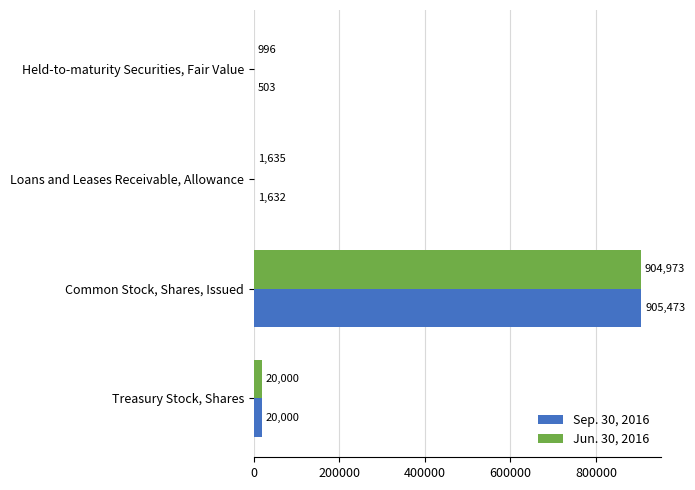

What is the sum of all Sep. 30, 2016 values?

927608